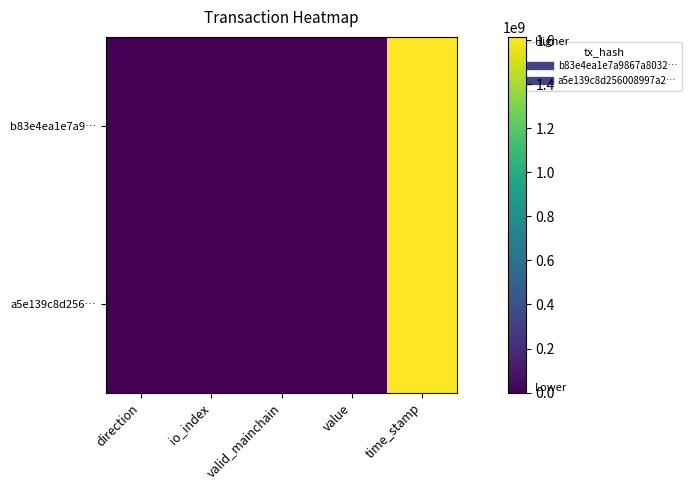

Reading left to right, list all the values displayed in this chart.

b83e4ea1e7a9…: direction=-1.0	io_index=6.0	valid_mainchain=1.0	value=0.1	time_stamp=1614998827.0
a5e139c8d256…: direction=1.0	io_index=6.0	valid_mainchain=1.0	value=0.1	time_stamp=1614998340.0